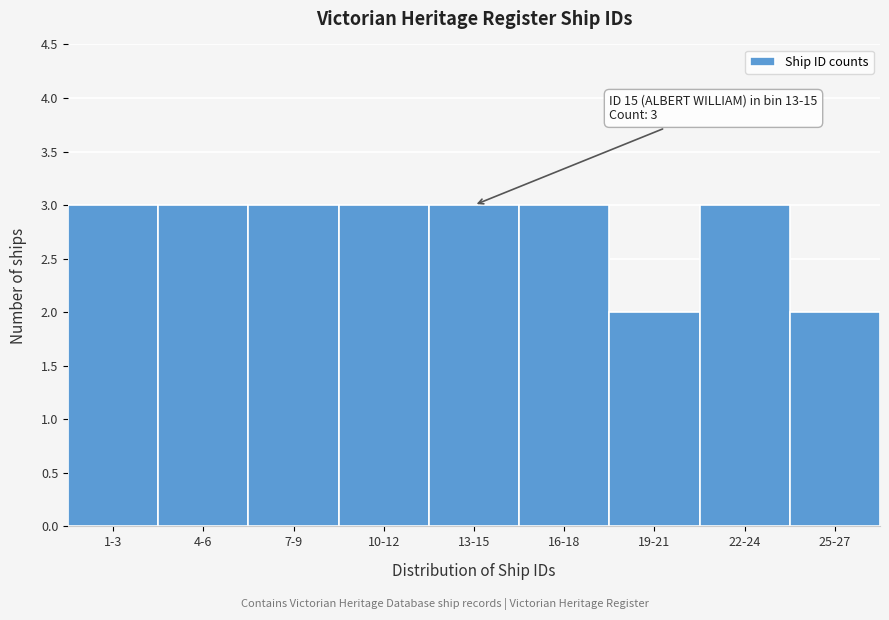

Reading right to left, transcribe all the data shown in this chart.

2	3	2	3	3	3	3	3	3